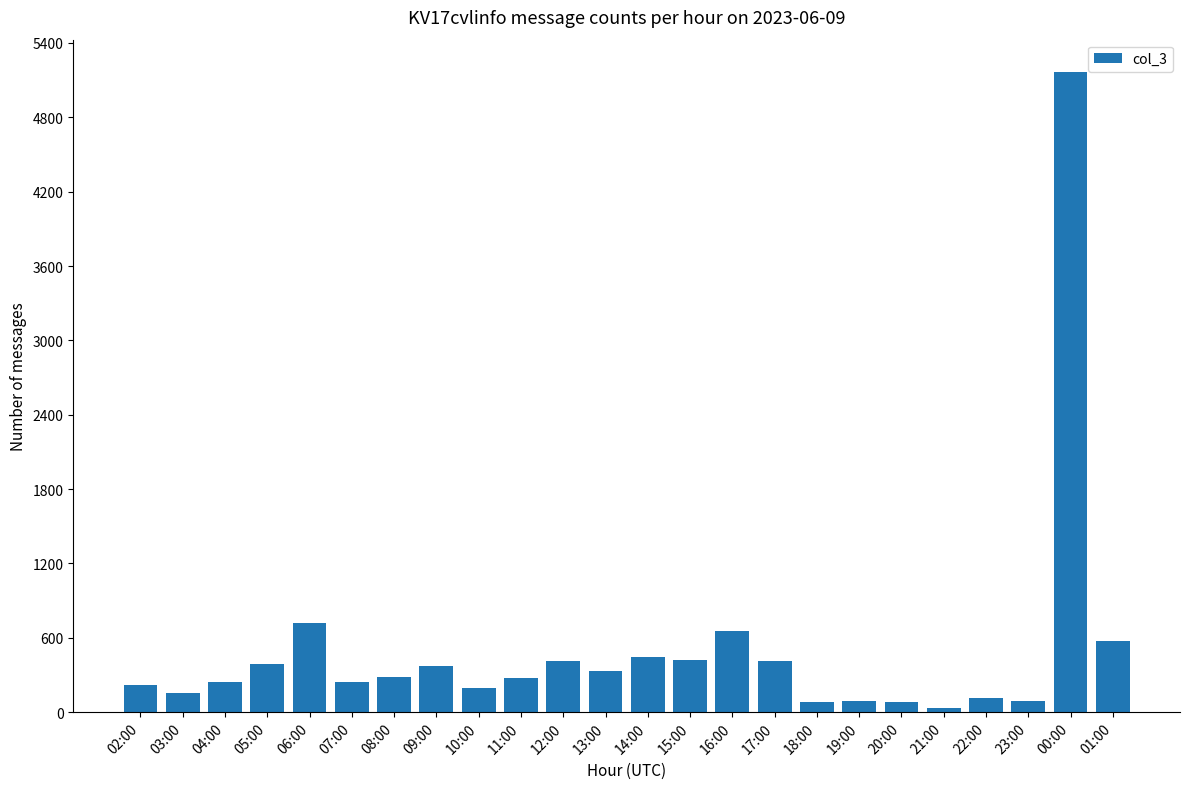

How many data points does each series have?

24